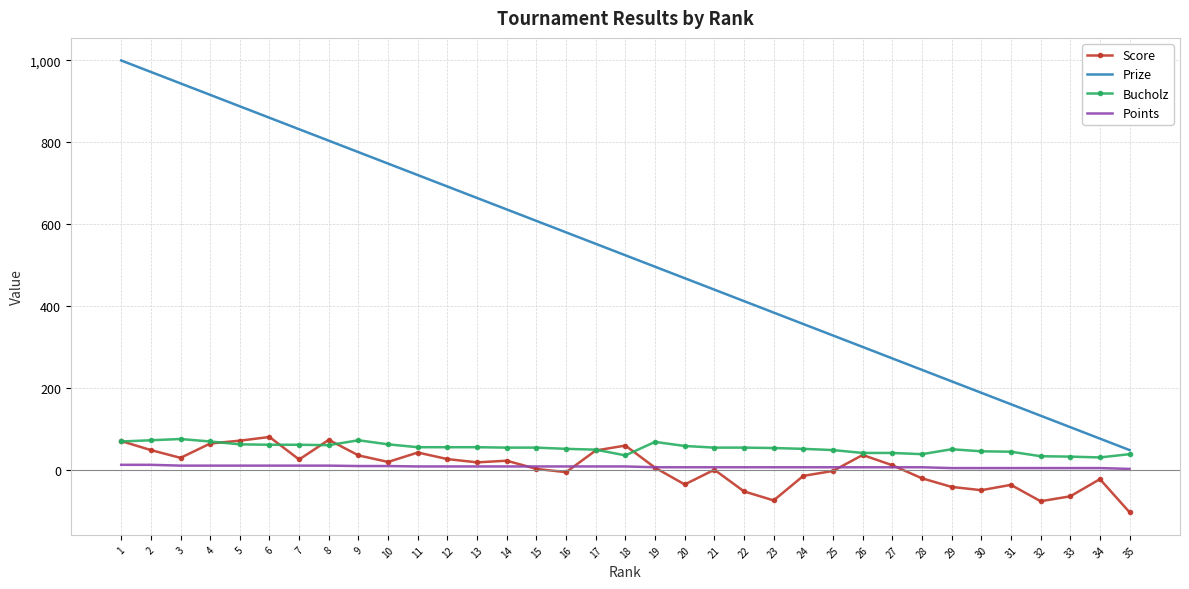

Which series has the largest total across all categories?

Prize